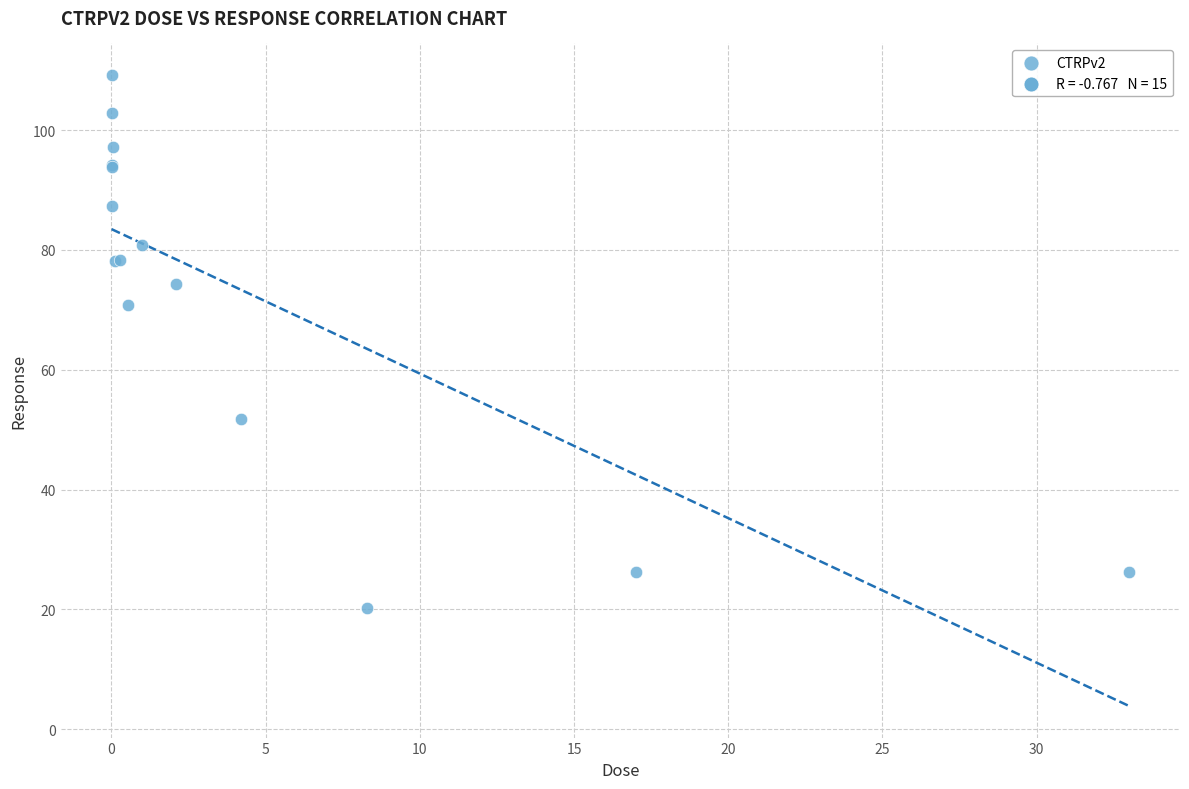

What Y value in the scatter plot is closest to 64?

70.8